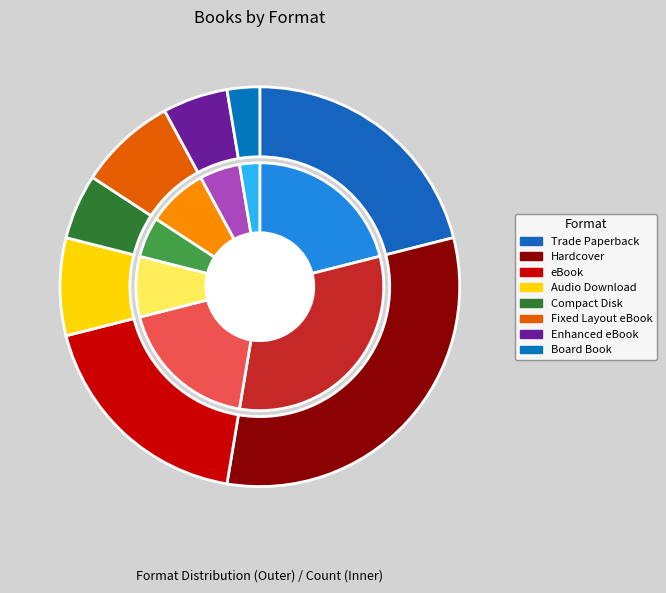

What is the change in value from Audio Download to Enhanced eBook?

-1